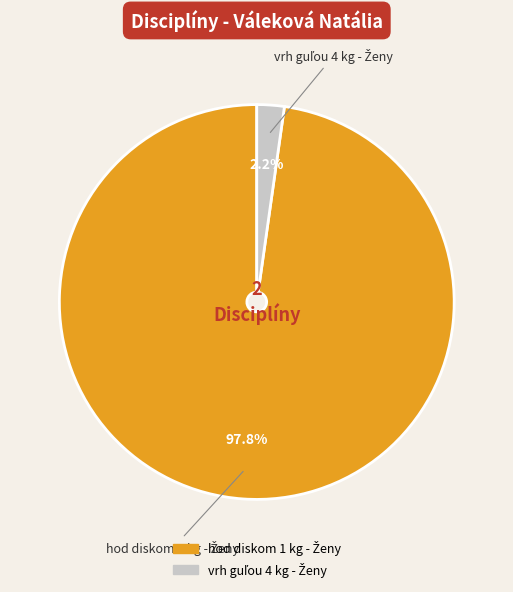

Is there a majority slice in this chart?

Yes